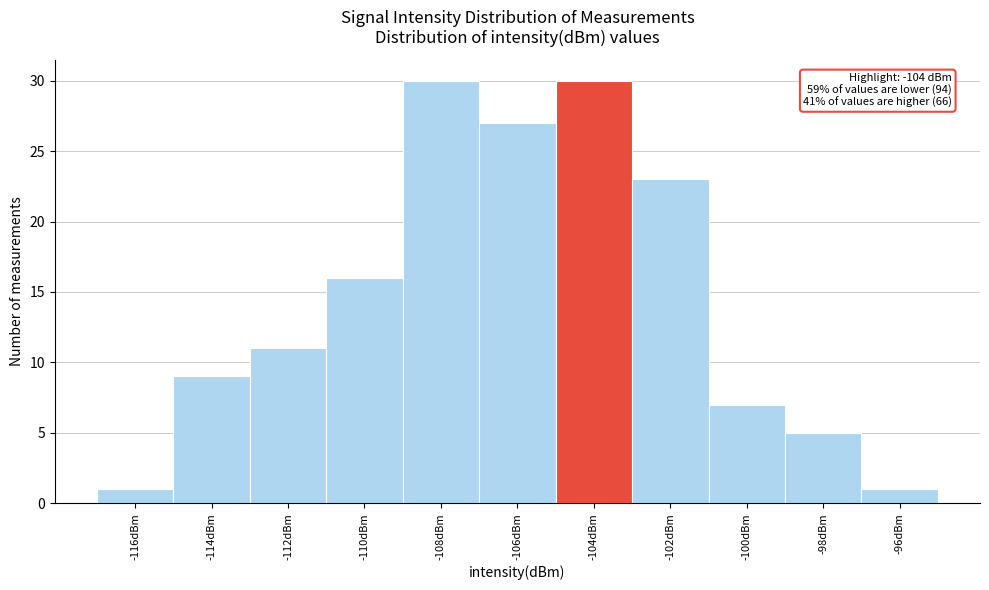

Reading left to right, what are all the values shown in this chart?

1	9	11	16	30	27	30	23	7	5	1